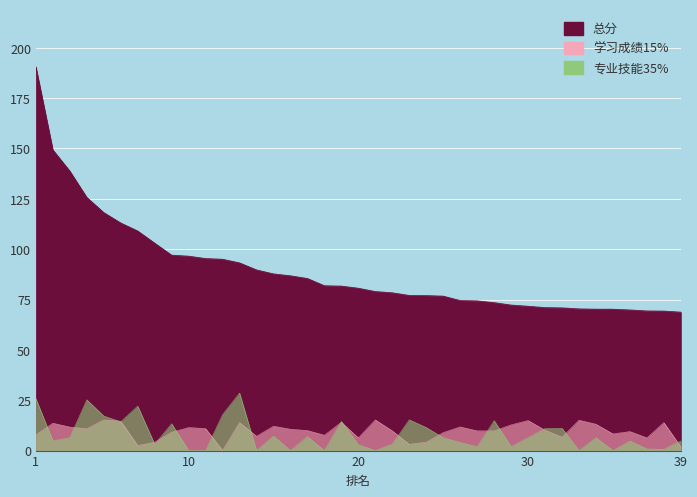

The 总分 series shows 46.9 at 23. True or false?

False